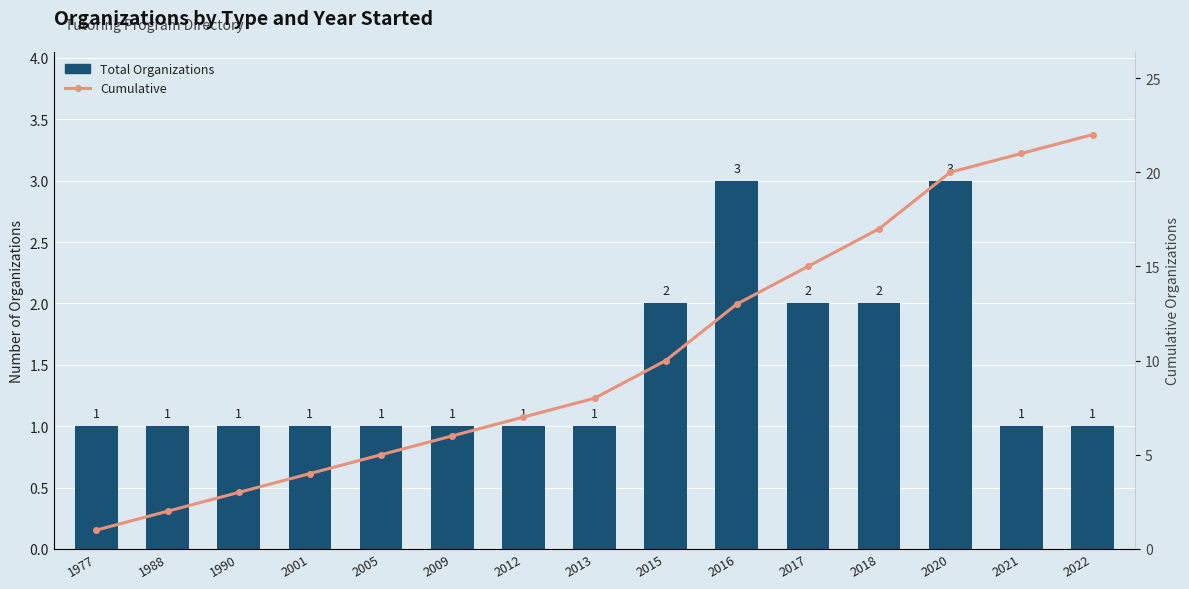

Rank the series at 2017 from highest to lowest value.

Cumulative, Total Organizations